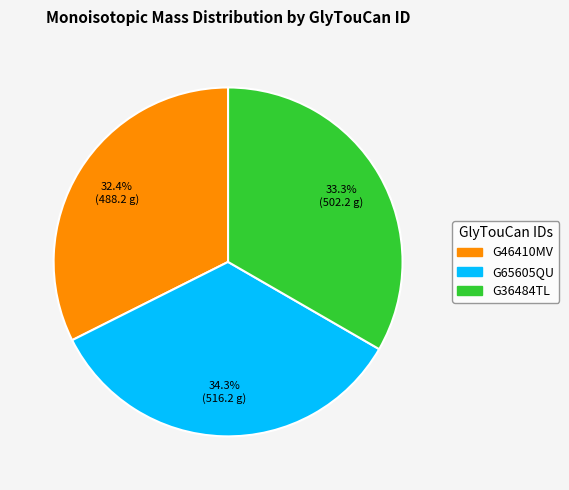

To the nearest percent, what is the difference between the G36484TL and G65605QU slice percentages?

1%